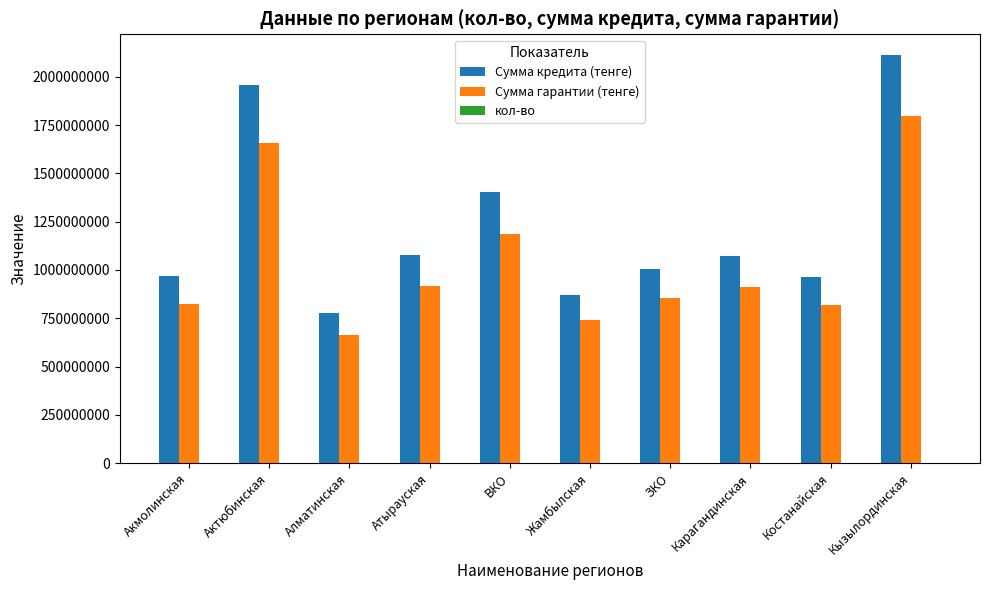

Which category has the highest value across all series?

Кызылординская